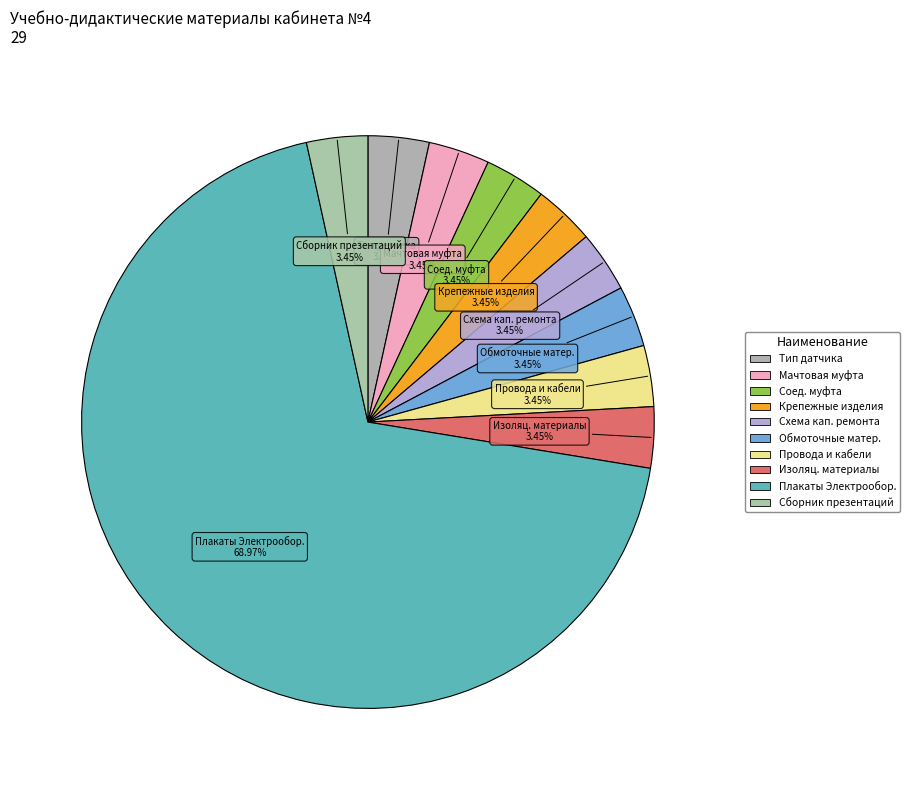

What is the majority slice?

Плакаты Электрообор.